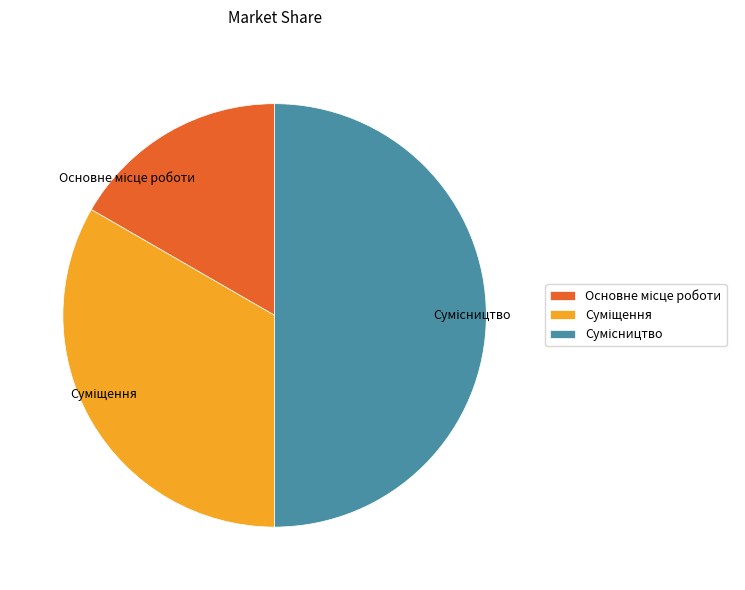

What percentage is the Суміщення slice, to the nearest percent?

33%